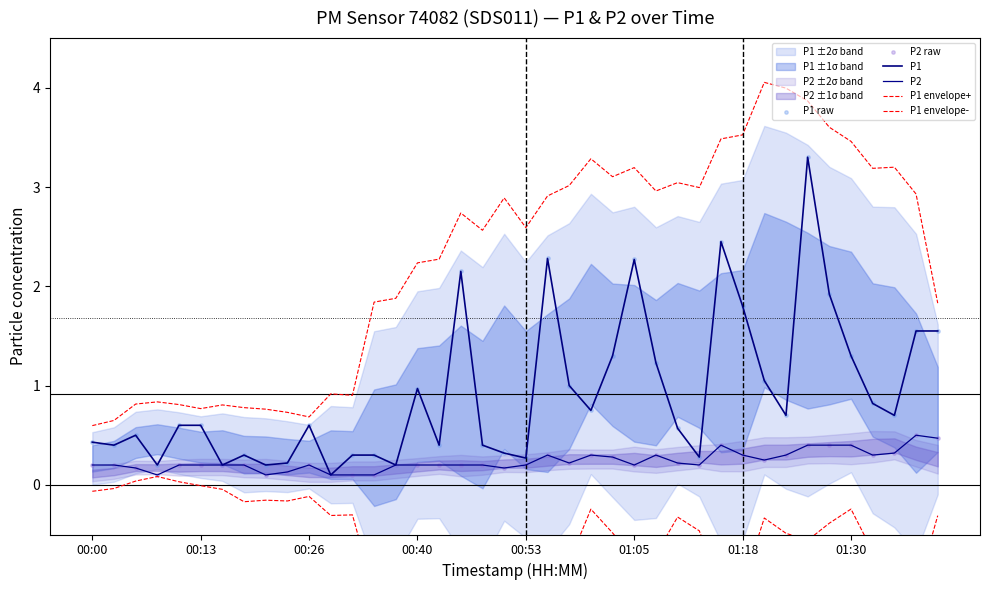

Which series reaches the maximum Y coordinate?

P1 envelope+